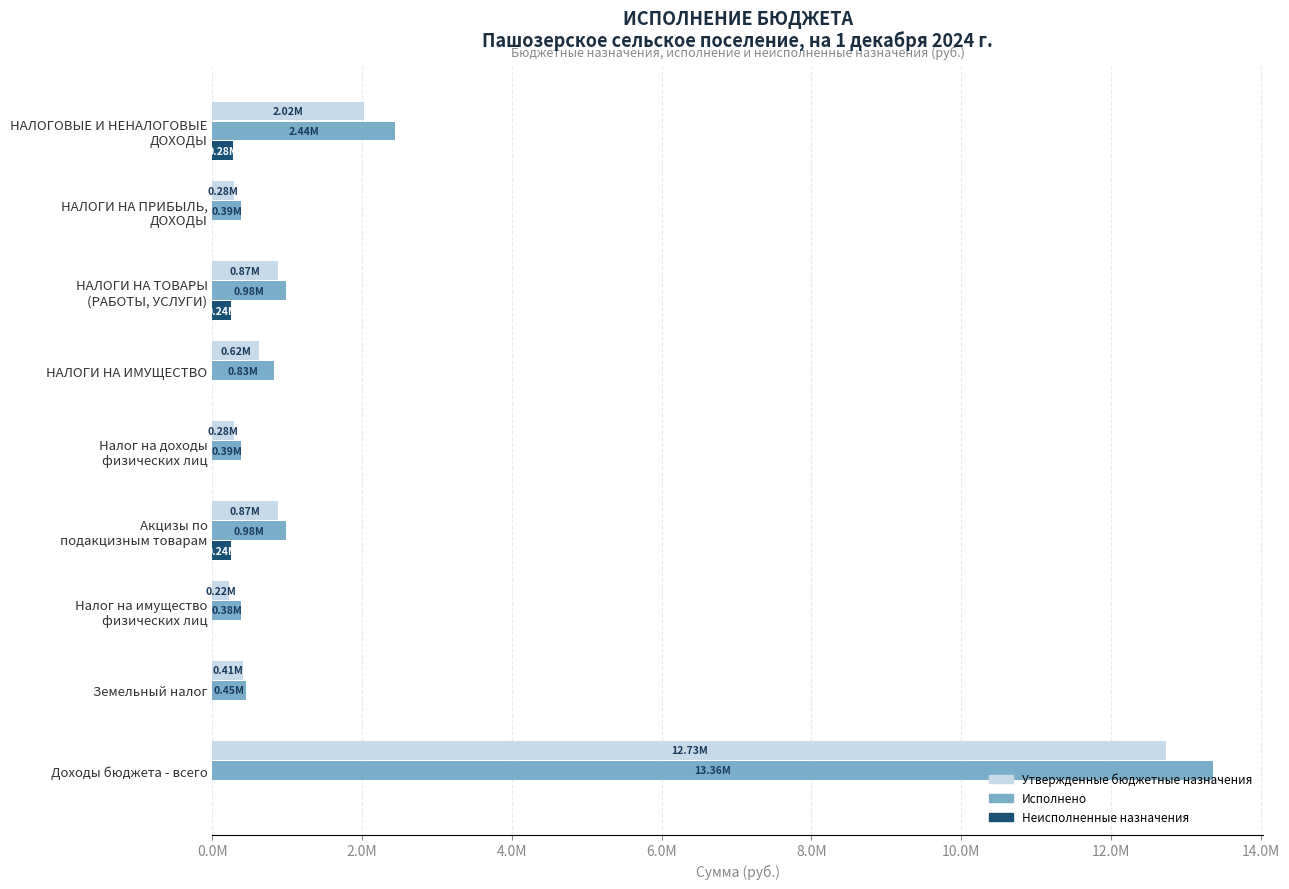

What are all the series names shown in the legend?

Утвержденные бюджетные назначения, Исполнено, Неисполненные назначения